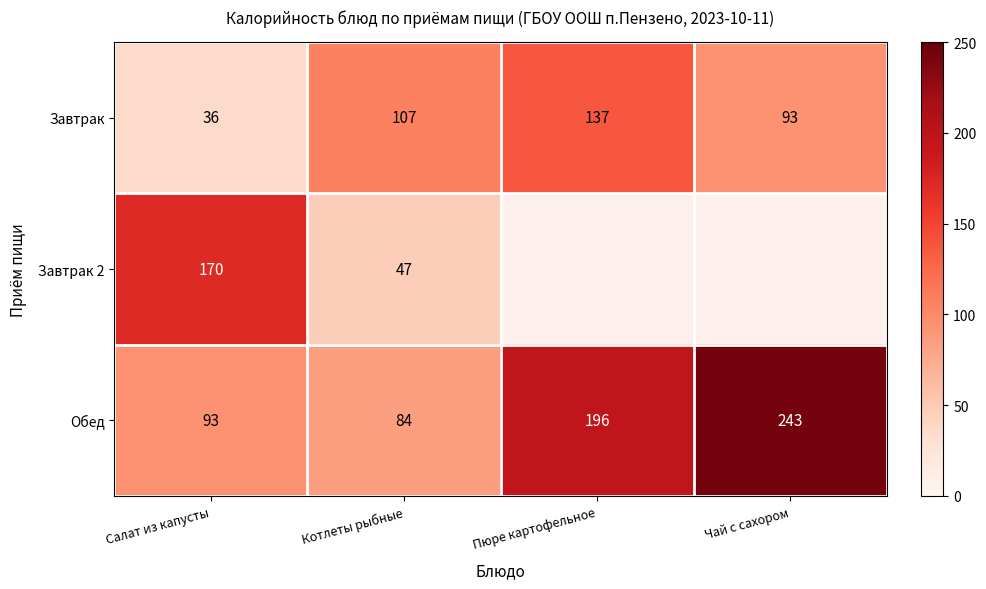

Where is Обед nearest to the value 163?

Пюре картофельное